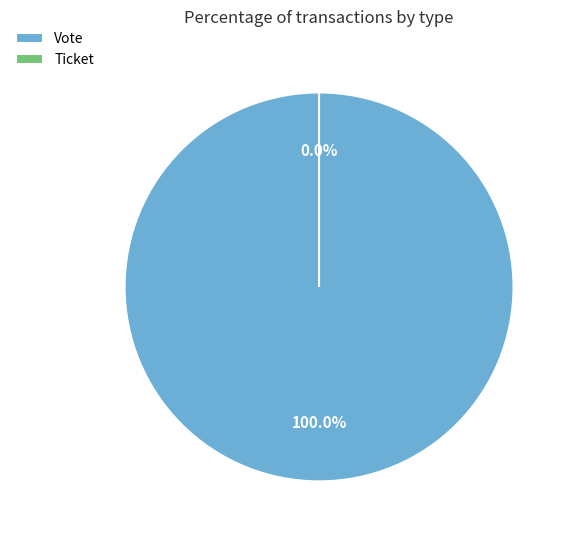

Is the sum of Vote and Ticket greater than half?

Yes